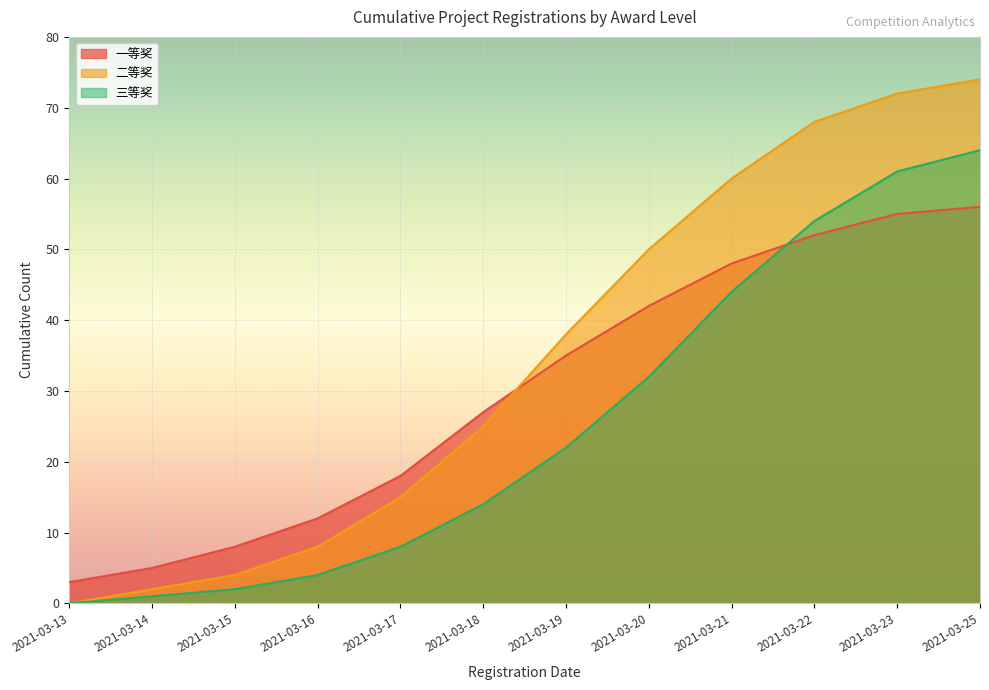

True or false: 三等奖 and 一等奖 intersect in this chart.

True